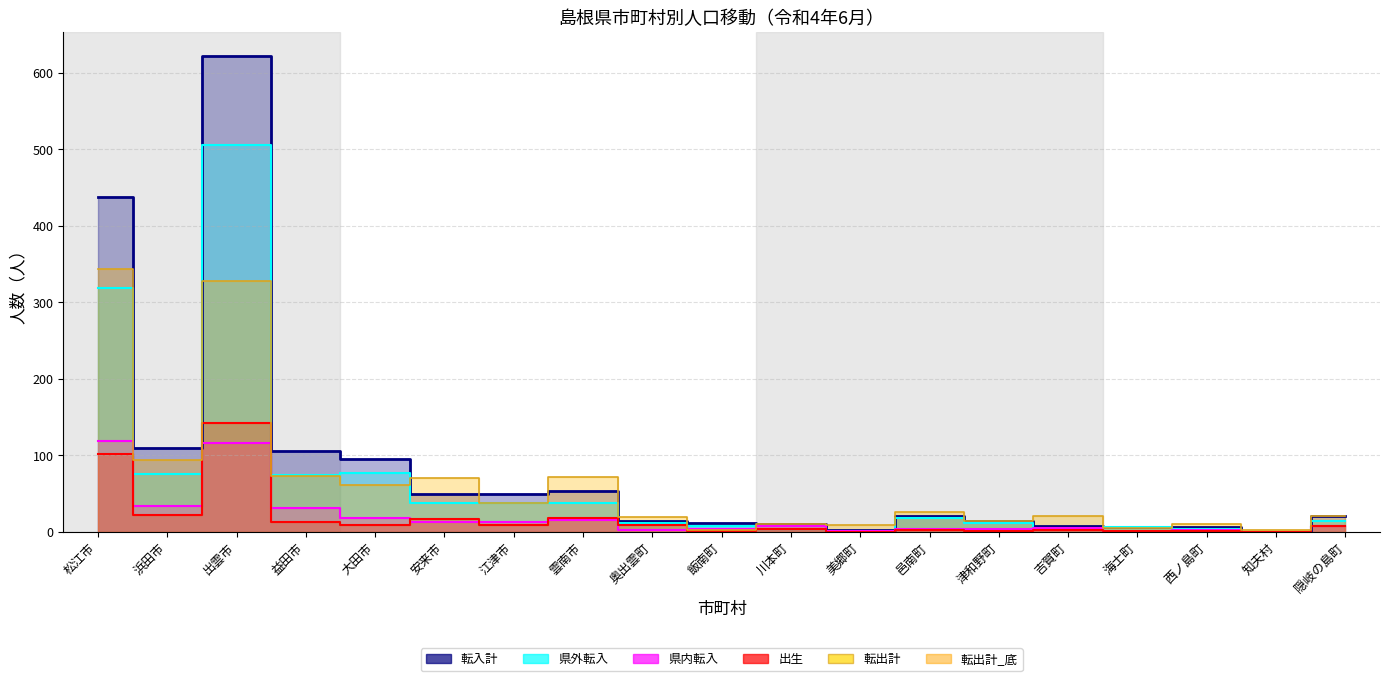

Reading left to right, what are all the values shown in this chart?

転入計_line: 松江市=437	浜田市=109	出雲市=622	益田市=105	大田市=95	安来市=50	江津市=50	雲南市=53	奥出雲町=14	飯南町=11	川本町=10	美郷町=2	邑南町=21	津和野町=14	吉賀町=8	海士町=6	西ノ島町=6	知夫村=0	隠岐の島町=21
県外転入_line: 松江市=318	浜田市=75	出雲市=506	益田市=74	大田市=77	安来市=37	江津市=37	雲南市=37	奥出雲町=12	飯南町=7	川本町=3	美郷町=1	邑南町=18	津和野町=11	吉賀町=3	海士町=6	西ノ島町=4	知夫村=0	隠岐の島町=14
県内転入_line: 松江市=119	浜田市=34	出雲市=116	益田市=31	大田市=18	安来市=13	江津市=13	雲南市=16	奥出雲町=2	飯南町=4	川本町=7	美郷町=1	邑南町=3	津和野町=3	吉賀町=5	海士町=0	西ノ島町=2	知夫村=0	隠岐の島町=7
出生_line: 松江市=101	浜田市=22	出雲市=142	益田市=13	大田市=9	安来市=17	江津市=9	雲南市=18	奥出雲町=9	飯南町=1	川本町=3	美郷町=0	邑南町=2	津和野町=1	吉賀町=2	海士町=1	西ノ島町=1	知夫村=0	隠岐の島町=8
転出計_line: 松江市=344	浜田市=94	出雲市=328	益田市=73	大田市=61	安来市=70	江津市=37	雲南市=71	奥出雲町=19	飯南町=2	川本町=10	美郷町=9	邑南町=26	津和野町=14	吉賀町=21	海士町=5	西ノ島町=10	知夫村=2	隠岐の島町=20